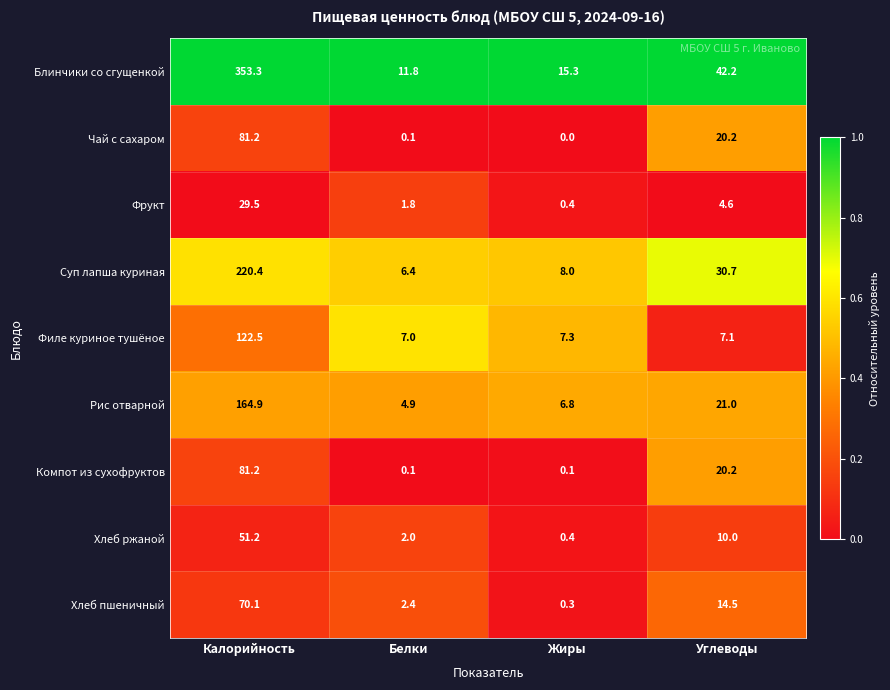

What is the spread (max minus min) of values at Калорийность?

323.8